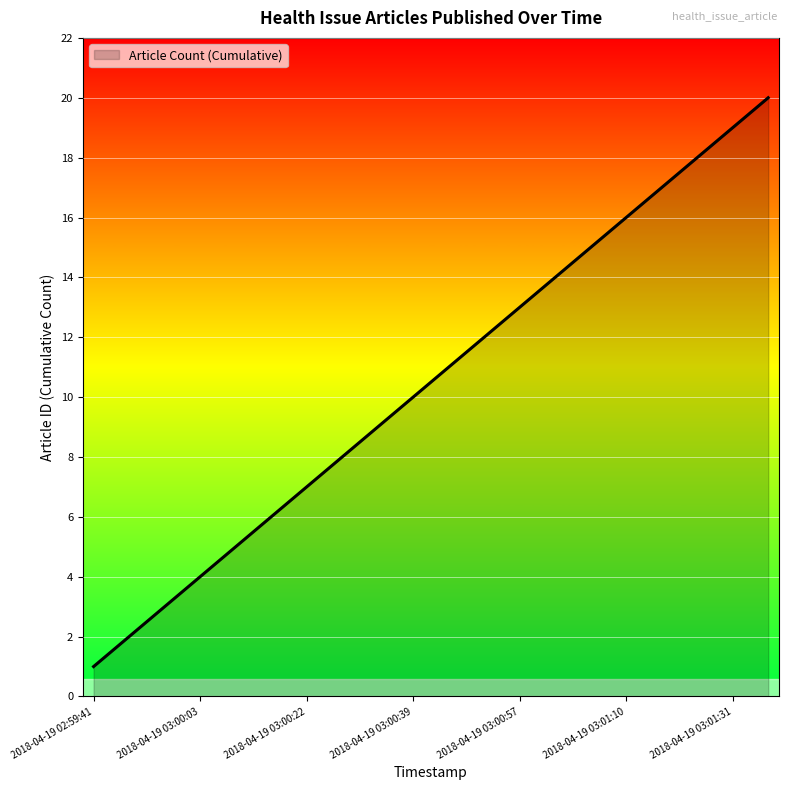

What is the maximum value shown in the chart?

20